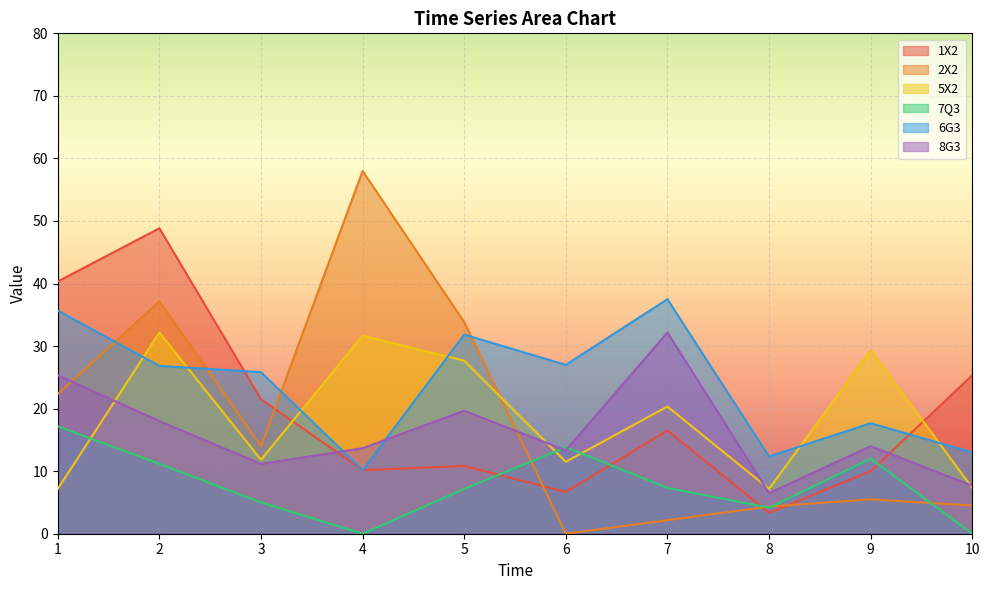

Where do 1X2 and 8G3 first cross each other?

3 and 4